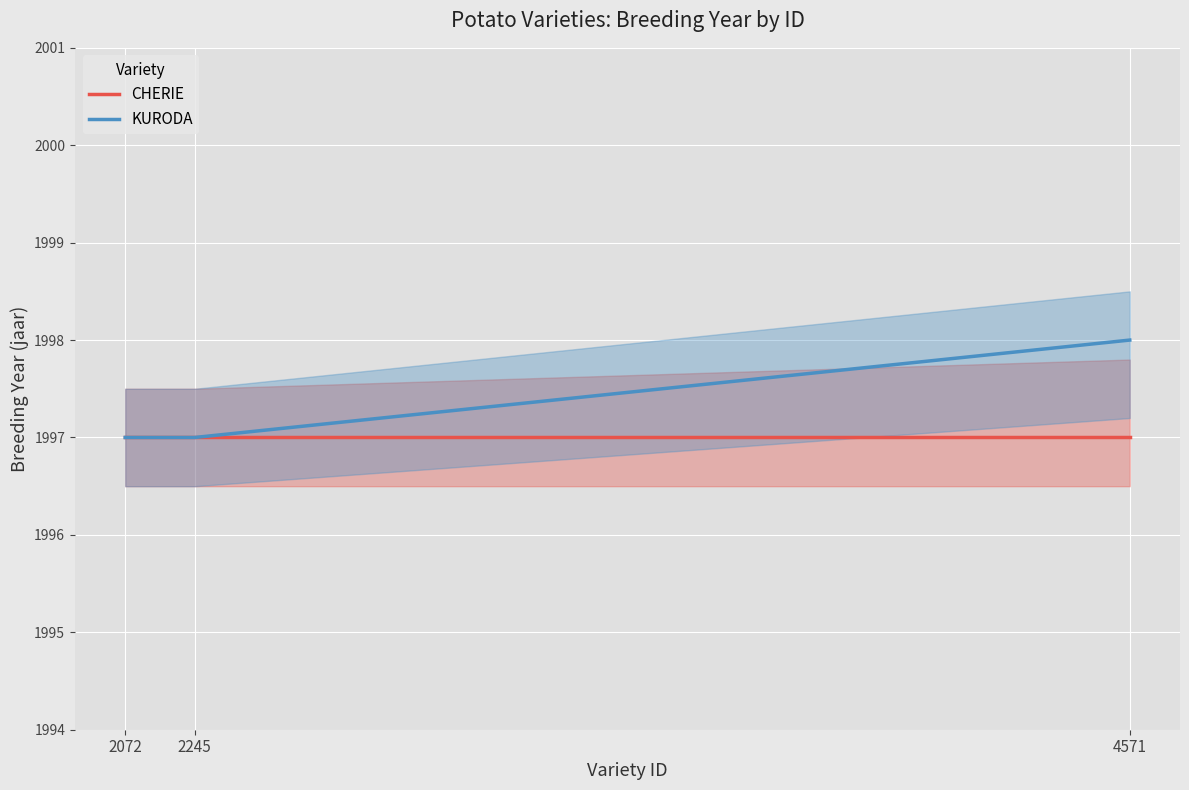

Does the chart display data point markers on the line(s)?

No